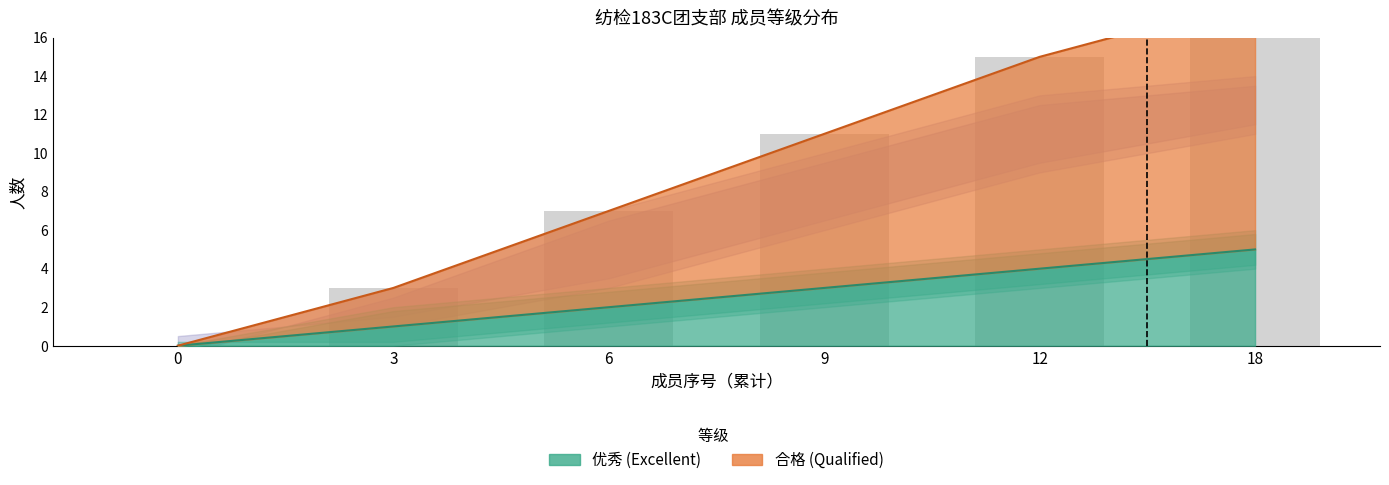

Reading left to right, what are all the values shown in this chart?

优秀 (Excellent): 0=0	3=1	6=2	9=3	12=4	18=5
合格 (Qualified): 0=0	3=3	6=7	9=11	12=15	18=18